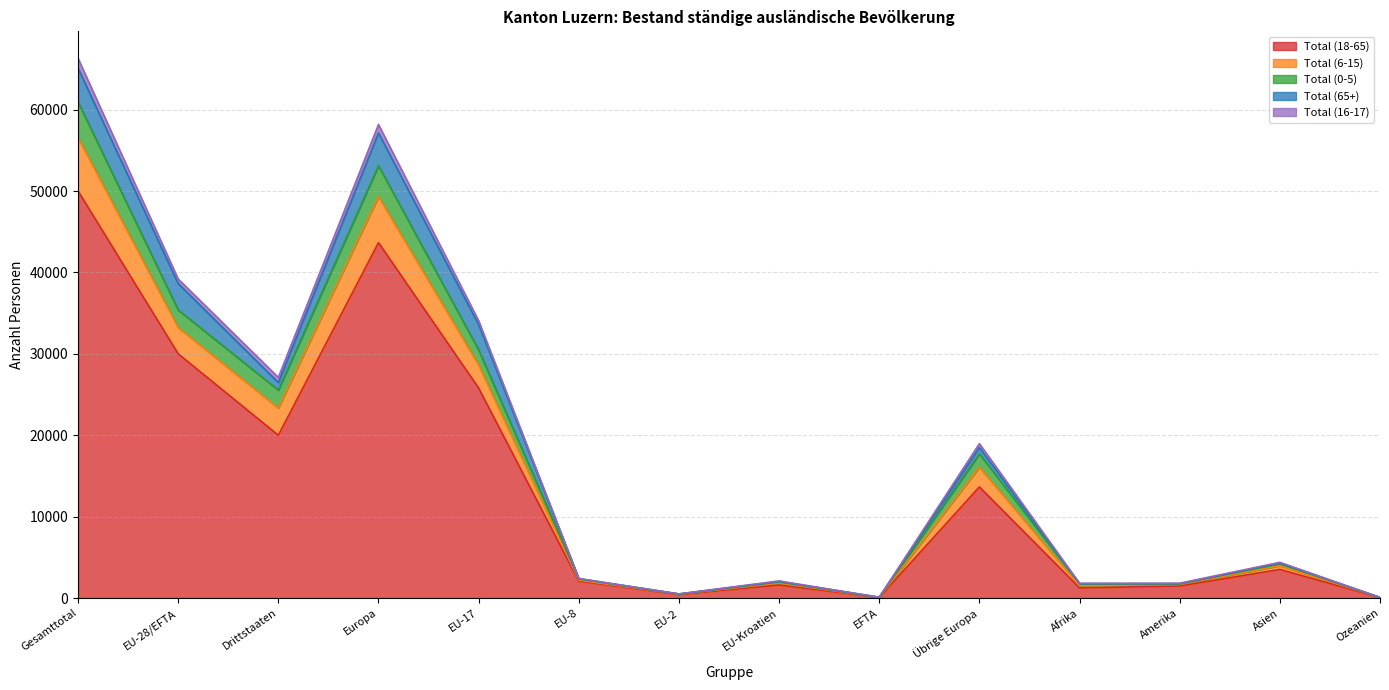

The value of Total (16-17) at Ozeanien is 137. True or false?

False